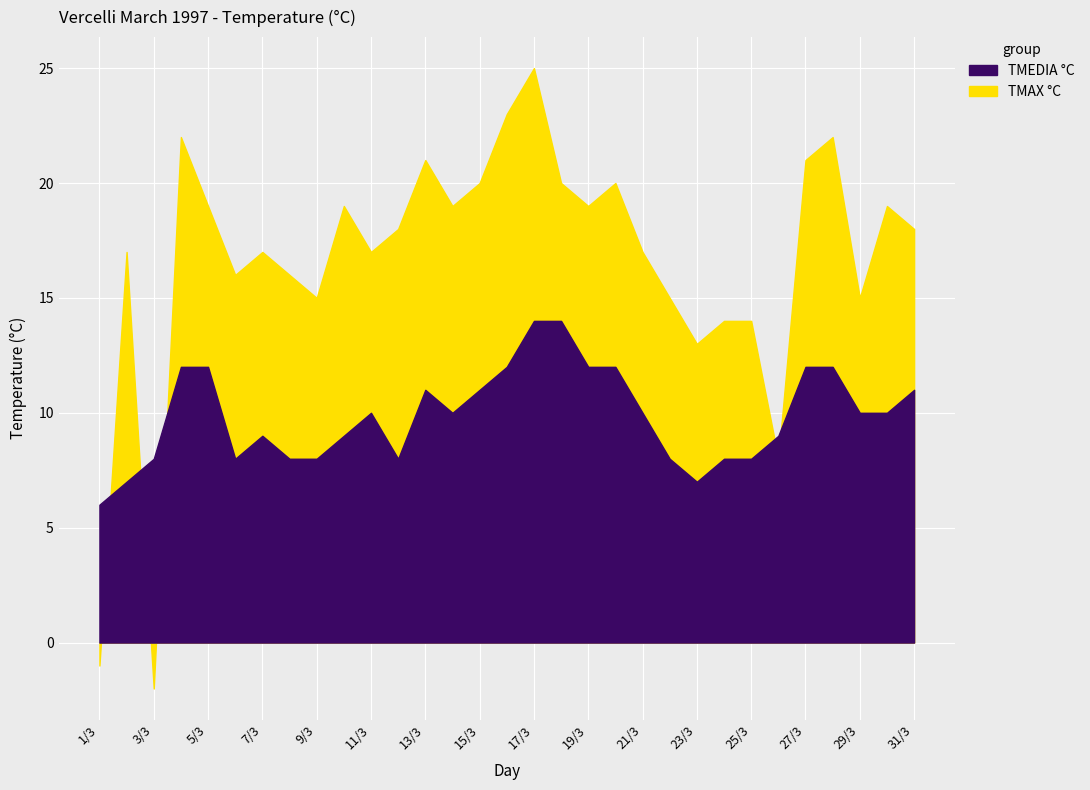

What are all the series names shown in the legend?

TMEDIA °C, TMAX °C